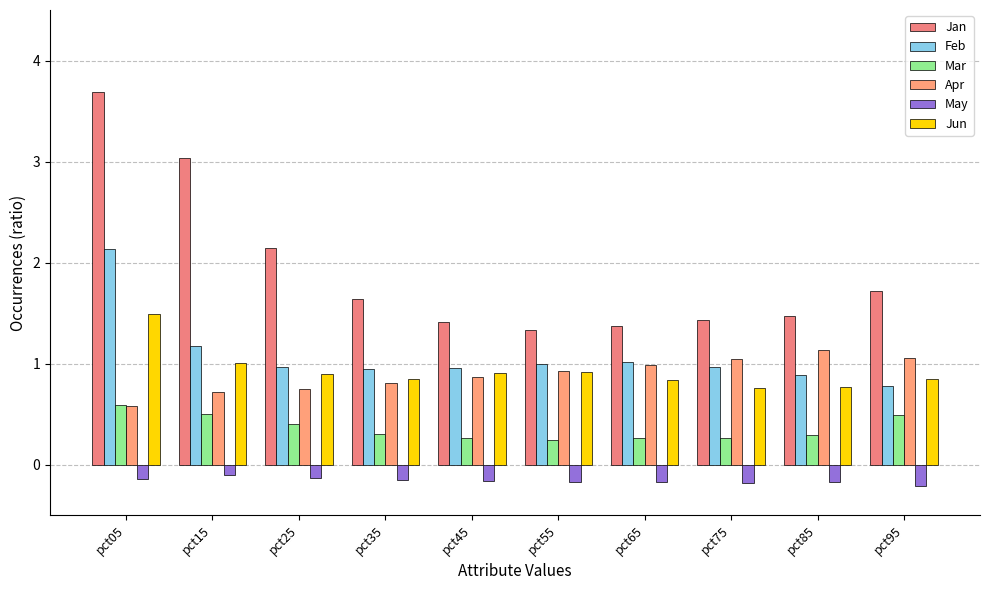

What is the average value of the May series?

-0.2